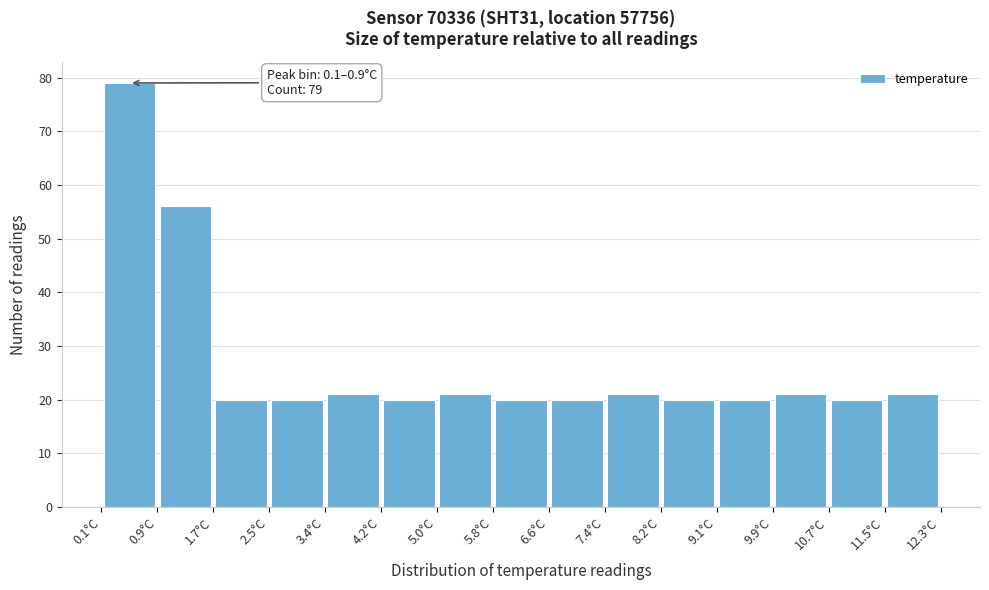

Over which range of the x-axis is the bar tallest?

0.1 to 0.9